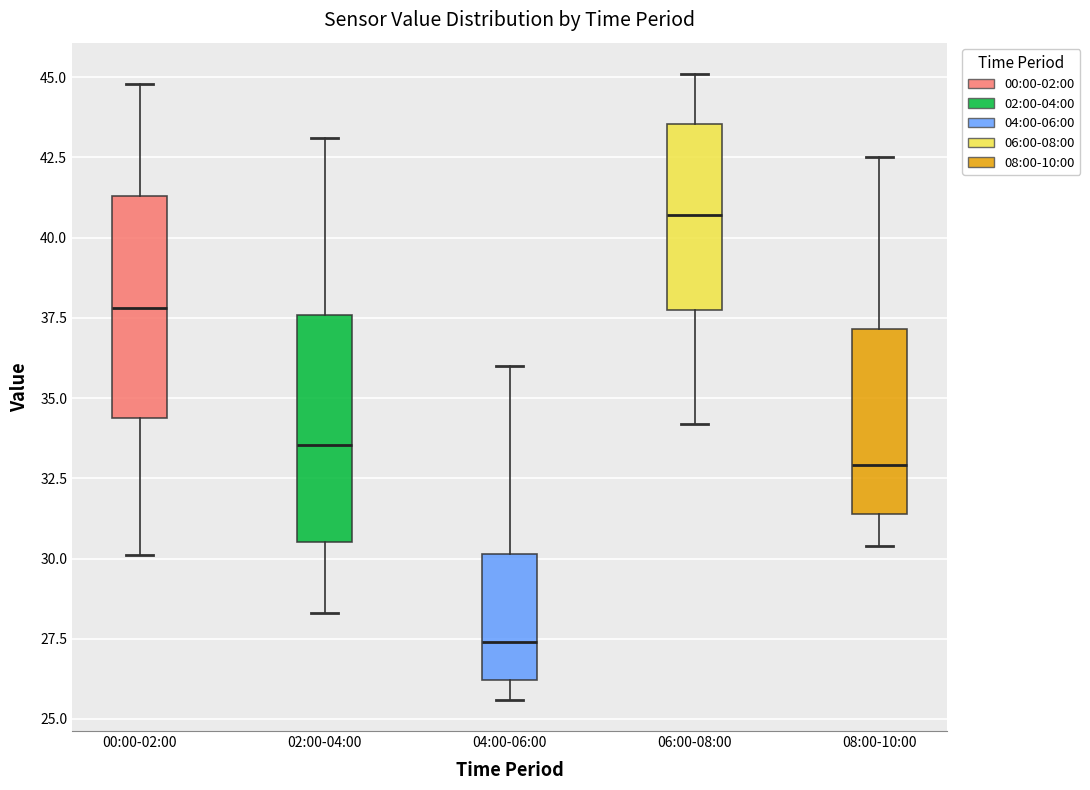

Reading left to right, transcribe this box plot: for each box, give where its median line is, the range the box spans, and where its two whiskers end, as read against the y-axis. The values are not printed on the chart, so give them approximately, as read against the axis.

00:00-02:00: median 38.0, box 34.5 to 41.5, whiskers 30.0 to 45.0
02:00-04:00: median 33.5, box 30.5 to 37.5, whiskers 28.5 to 43.0
04:00-06:00: median 27.5, box 26.0 to 30.0, whiskers 25.5 to 36.0
06:00-08:00: median 40.5, box 38.0 to 43.5, whiskers 34.0 to 45.0
08:00-10:00: median 33.0, box 31.5 to 37.0, whiskers 30.5 to 42.5